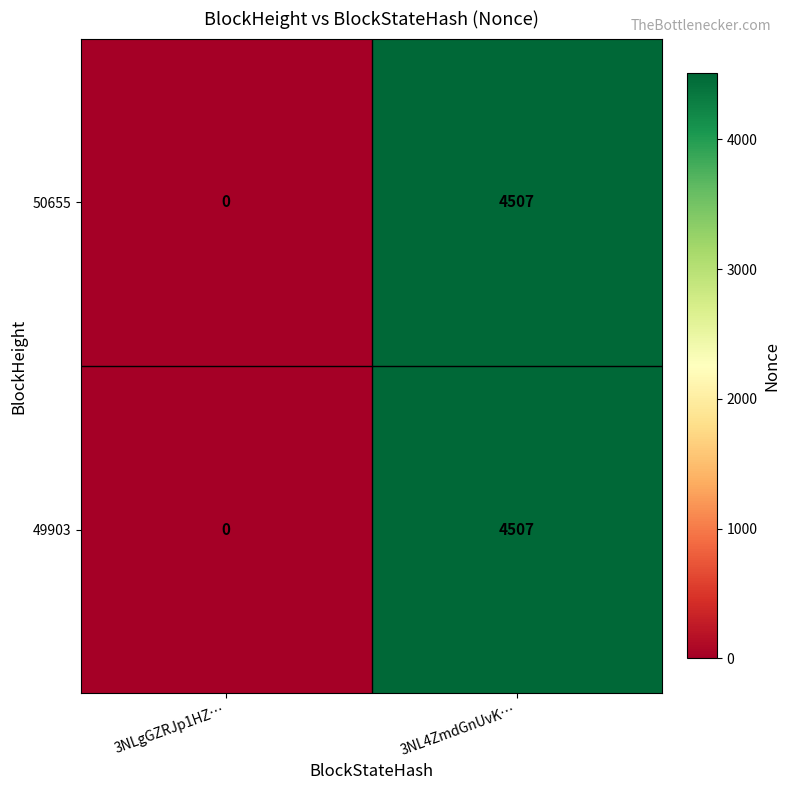

List the labels in order of 49903 value, smallest first.

3NLgGZRJp1HZ…, 3NL4ZmdGnUvK…